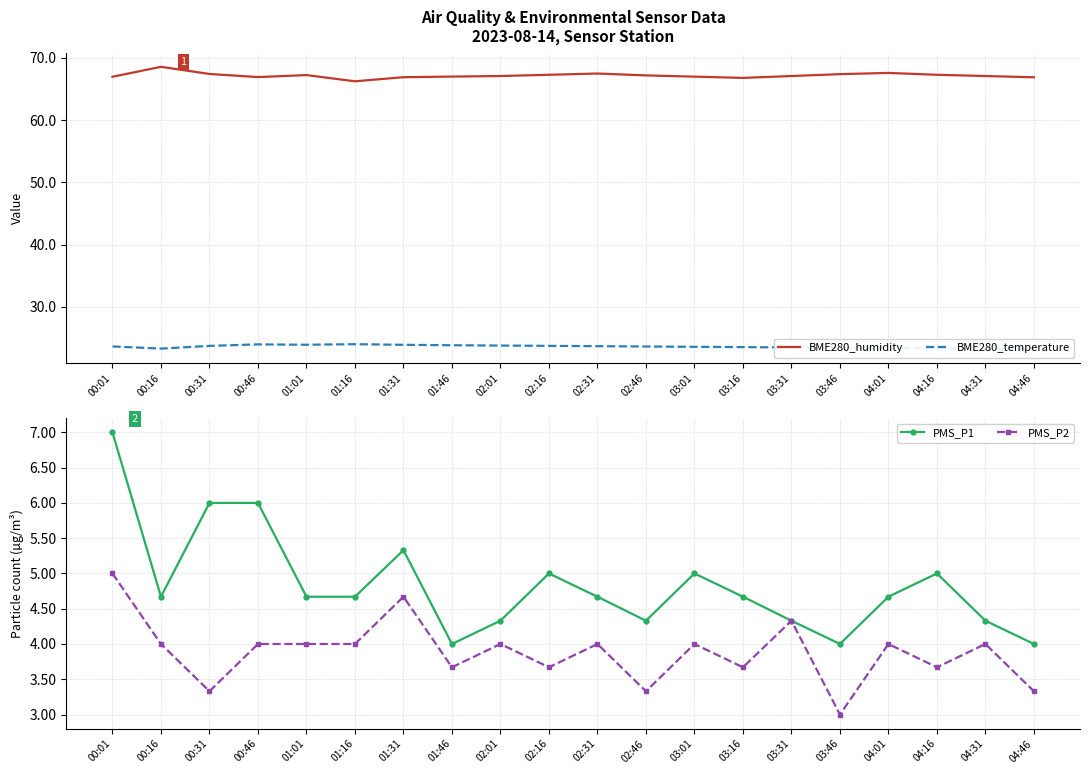

What is the average value of the BME280_temperature series?

23.6